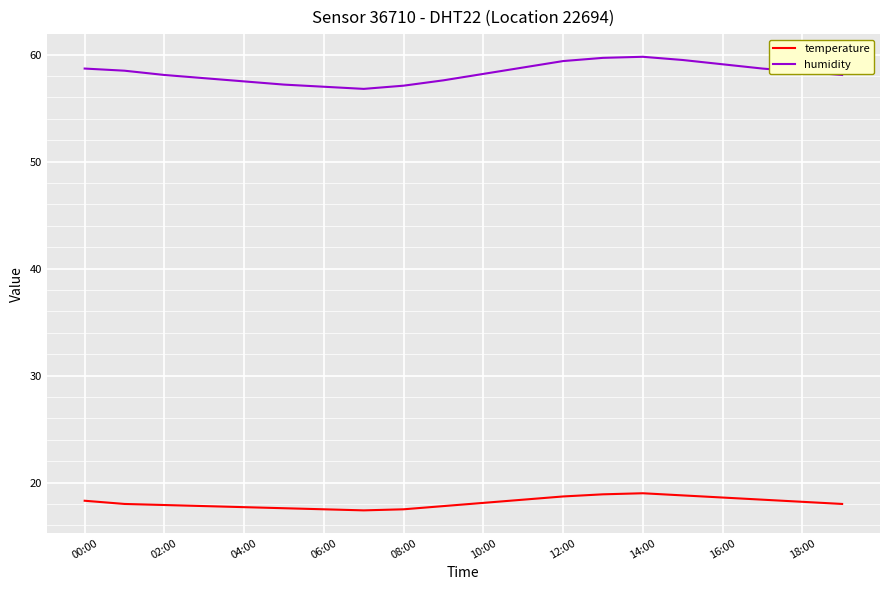

What is the difference between the maximum and minimum values in the temperature series?

1.6